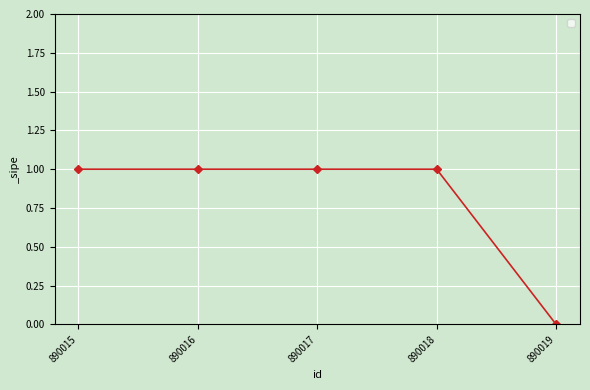

What is the value of the 4th point from the left?

1